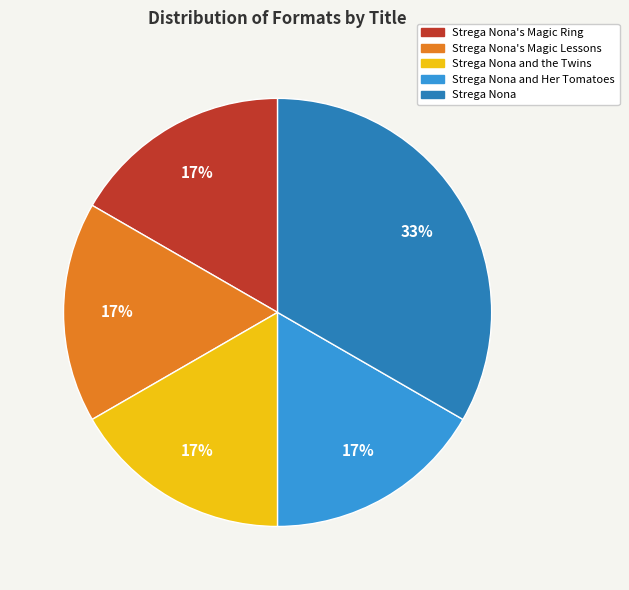

To the nearest percent, what is the average slice percentage?

20%